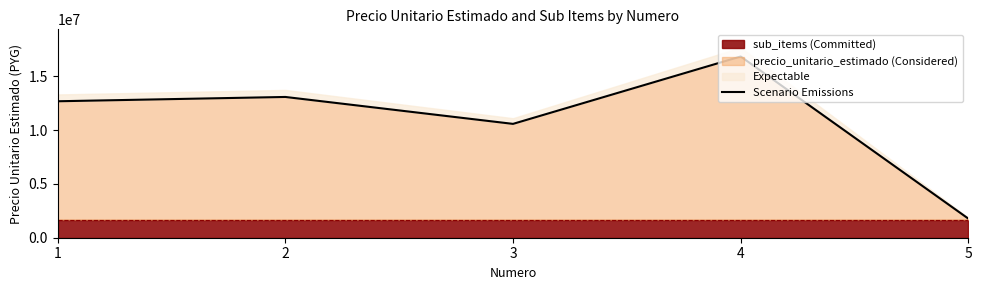

How many lines are shown in the chart?

1